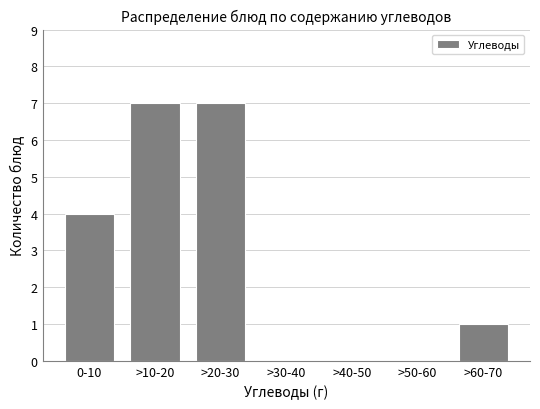

Reading left to right, what are all the values shown in this chart?

0-10=4	>10-20=7	>20-30=7	>30-40=0	>40-50=0	>50-60=0	>60-70=1